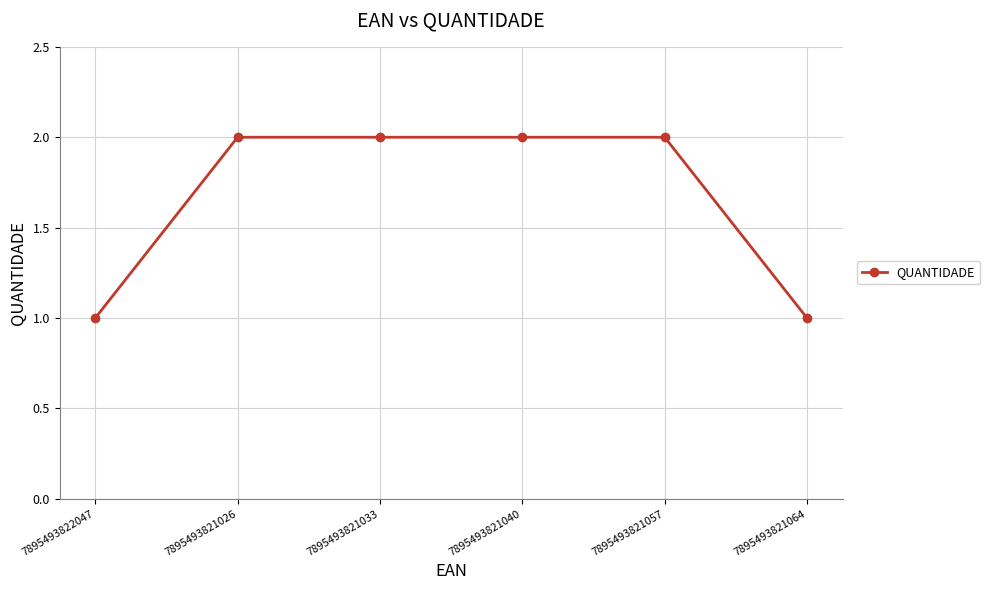

What is the label of the 3rd point from the right?

7895493821040